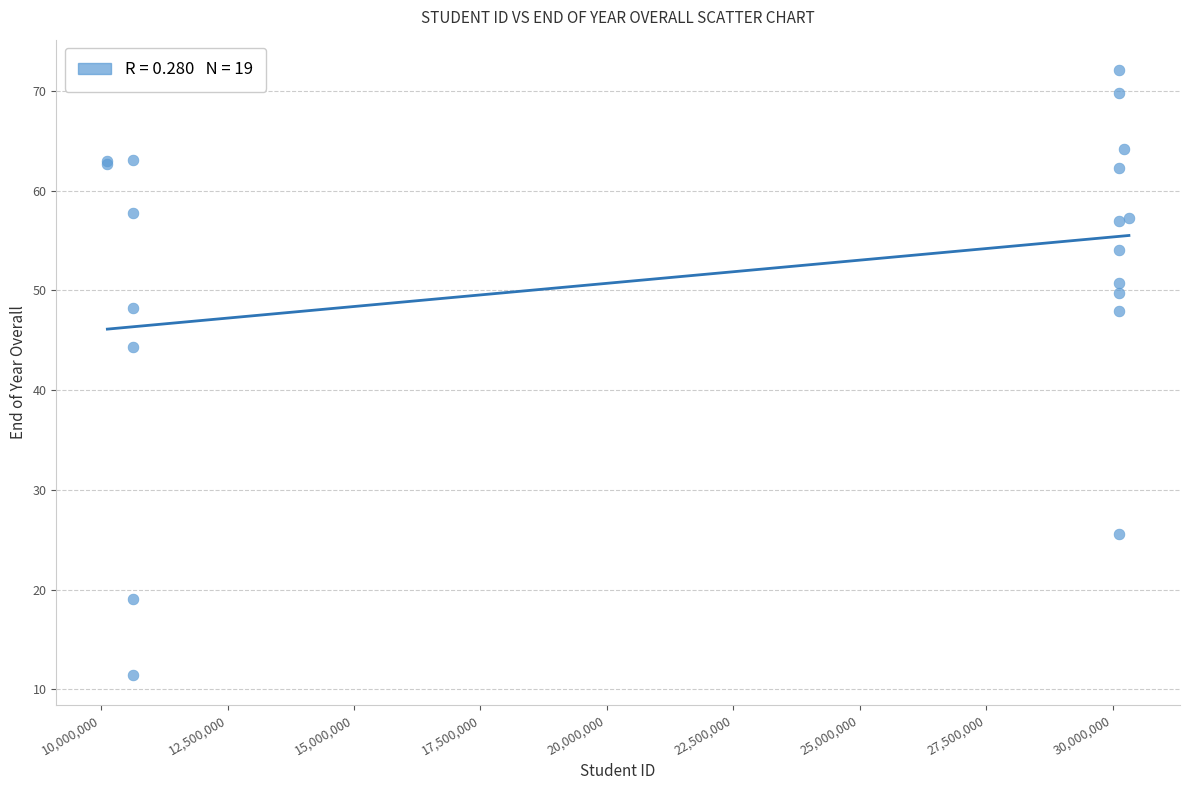

What Y value in the scatter plot is closest to 41?

44.3